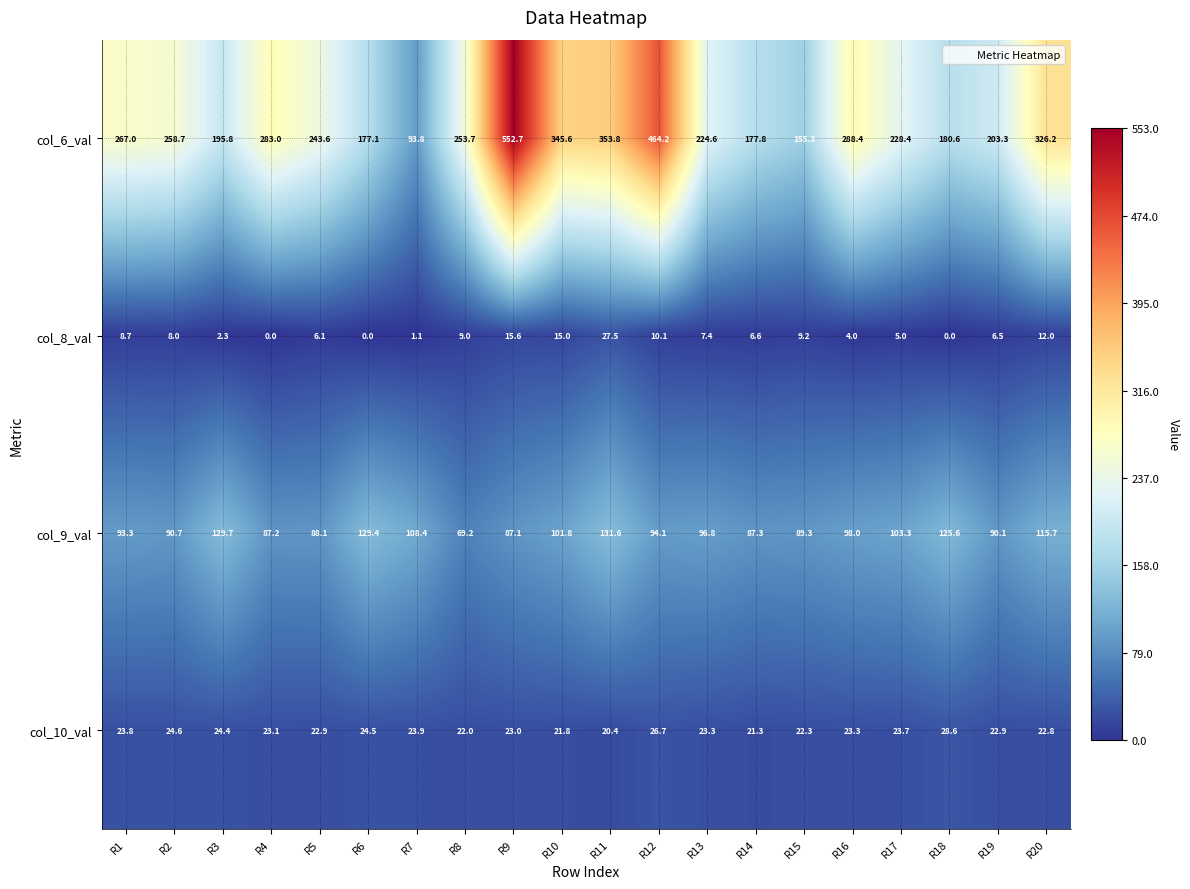

What is the greatest value displayed?

552.7